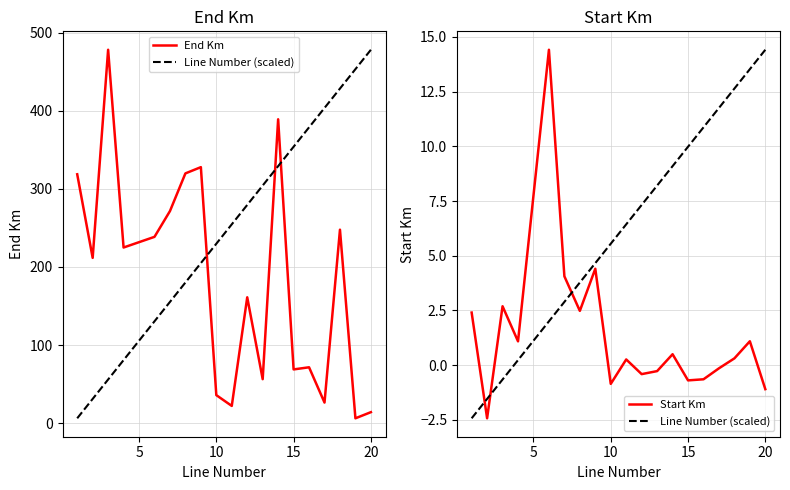

Which series has the largest total across all categories?

End Km